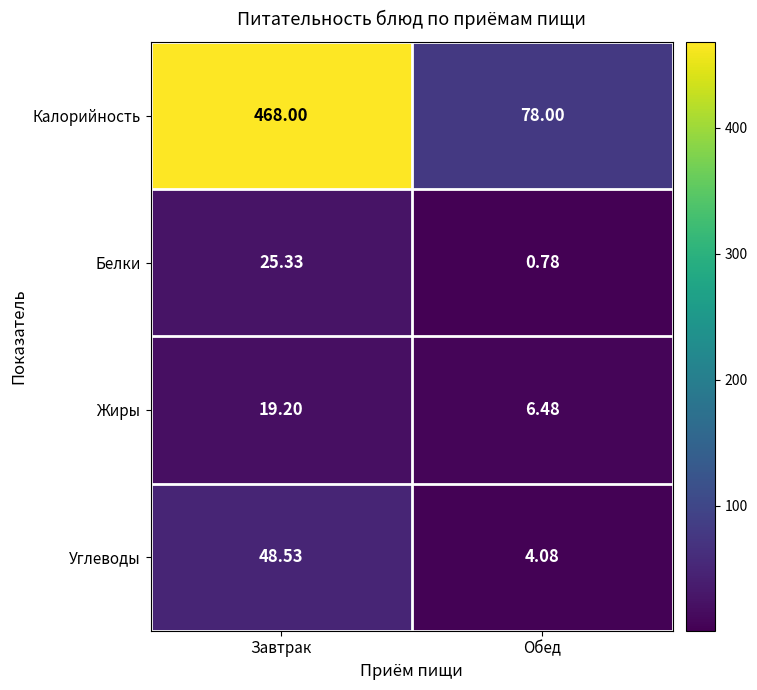

Which category has the lowest value in the Калорийность series?

Обед